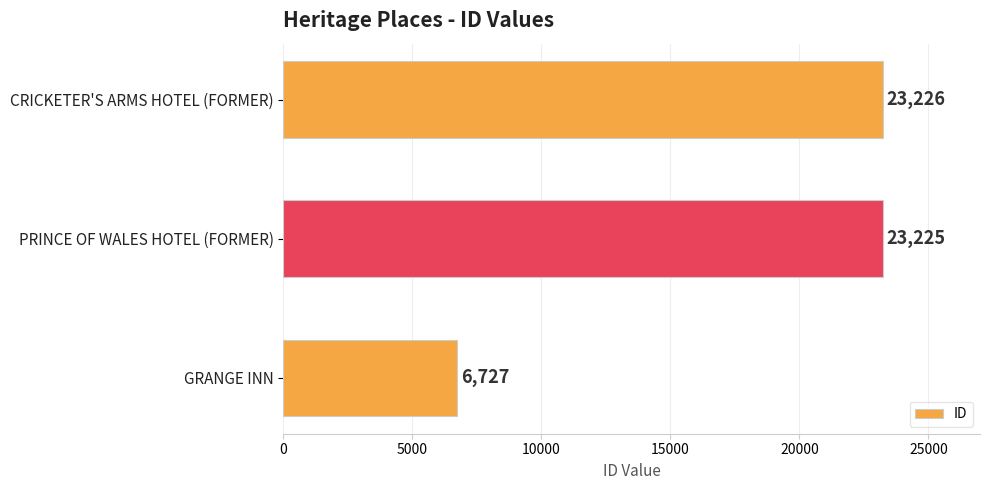

Reading top to bottom, list all the values displayed in this chart.

23226	23225	6727